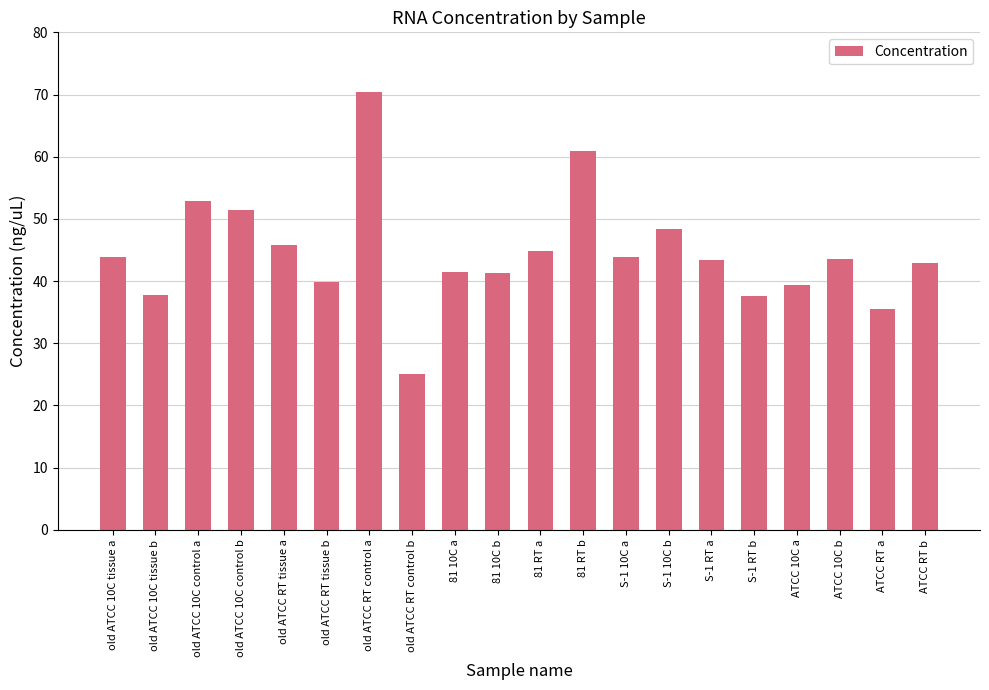

How many series are shown in this chart?

1